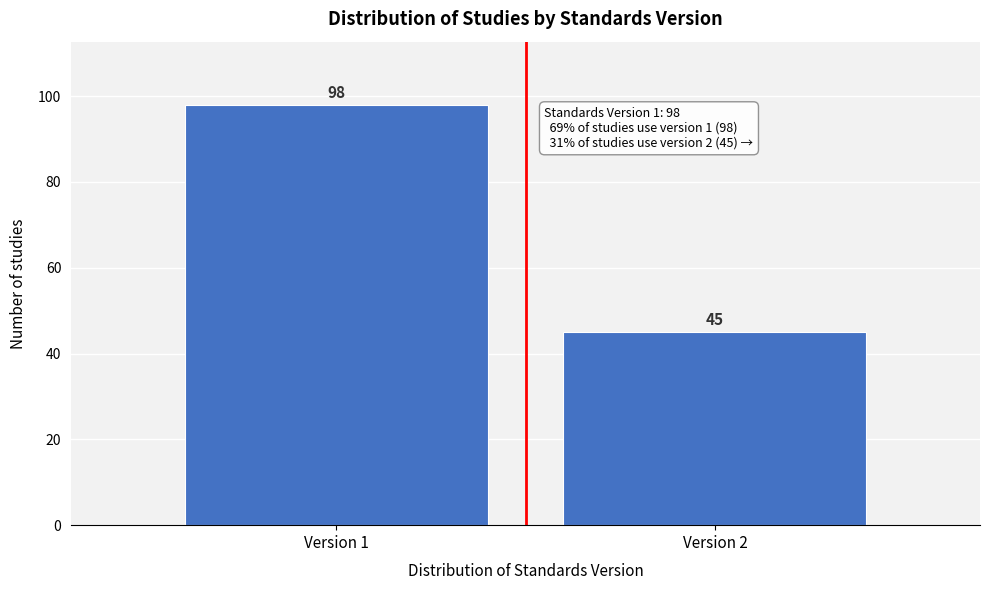

Reading right to left, list all the values displayed in this chart.

45	98